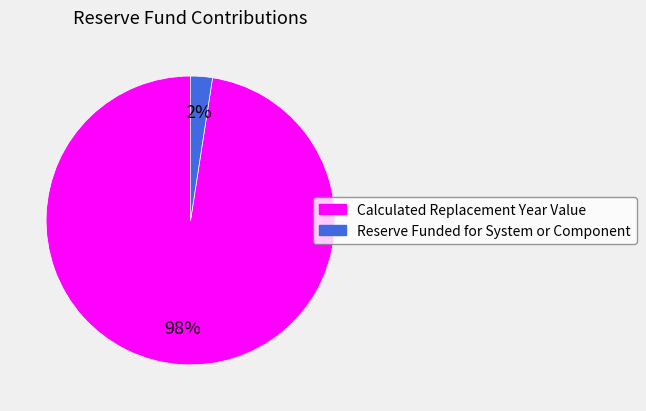

Between Reserve Funded for System or Component and Calculated Replacement Year Value, which is larger?

Calculated Replacement Year Value